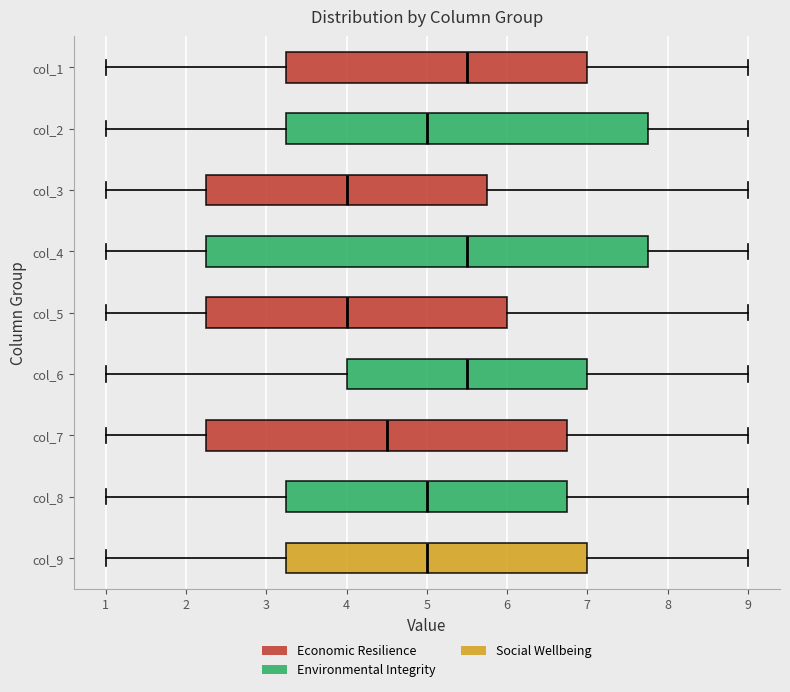

Reading bottom to top, transcribe this box plot: for each box, give where its median line is, the range the box spans, and where its two whiskers end, as read against the x-axis. The values are not printed on the chart, so give them approximately, as read against the axis.

col_9: median 5.0, box 3.3 to 7.0, whiskers 1.0 to 9.0
col_8: median 5.0, box 3.3 to 6.8, whiskers 1.0 to 9.0
col_7: median 4.5, box 2.3 to 6.8, whiskers 1.0 to 9.0
col_6: median 5.5, box 4.0 to 7.0, whiskers 1.0 to 9.0
col_5: median 4.0, box 2.3 to 6.0, whiskers 1.0 to 9.0
col_4: median 5.5, box 2.3 to 7.8, whiskers 1.0 to 9.0
col_3: median 4.0, box 2.3 to 5.8, whiskers 1.0 to 9.0
col_2: median 5.0, box 3.3 to 7.8, whiskers 1.0 to 9.0
col_1: median 5.5, box 3.3 to 7.0, whiskers 1.0 to 9.0